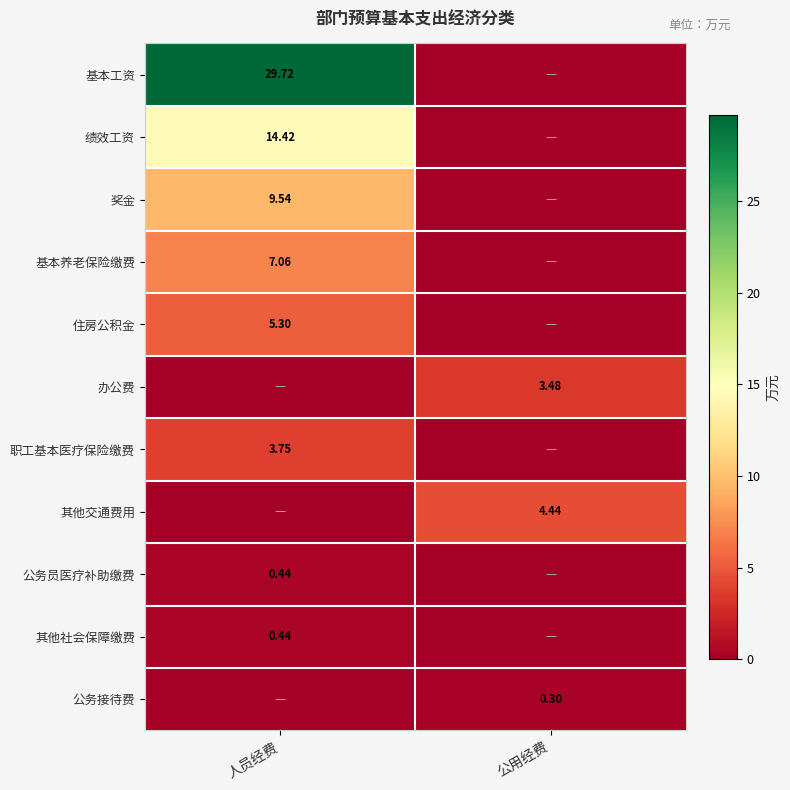

How many data points does each series have?

2